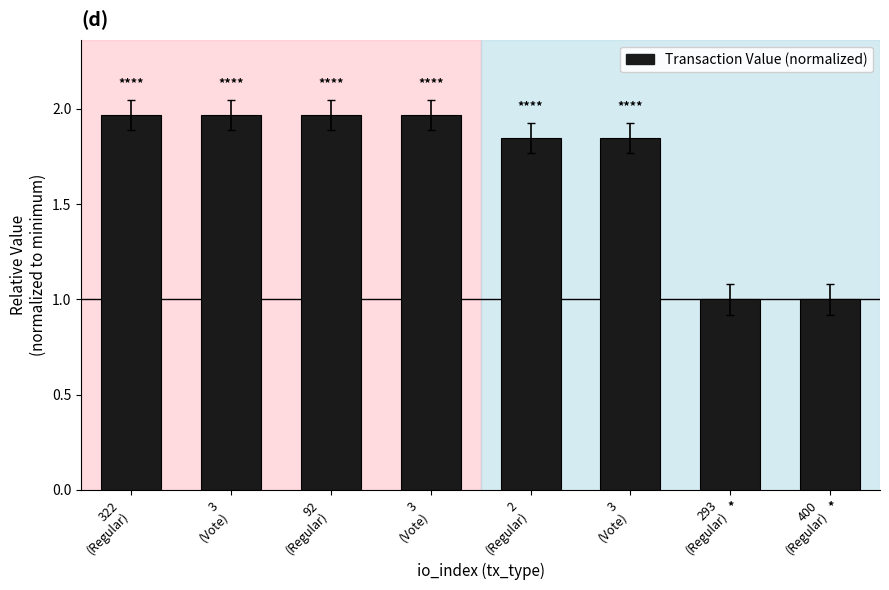

How many distinct data groups are displayed?

1